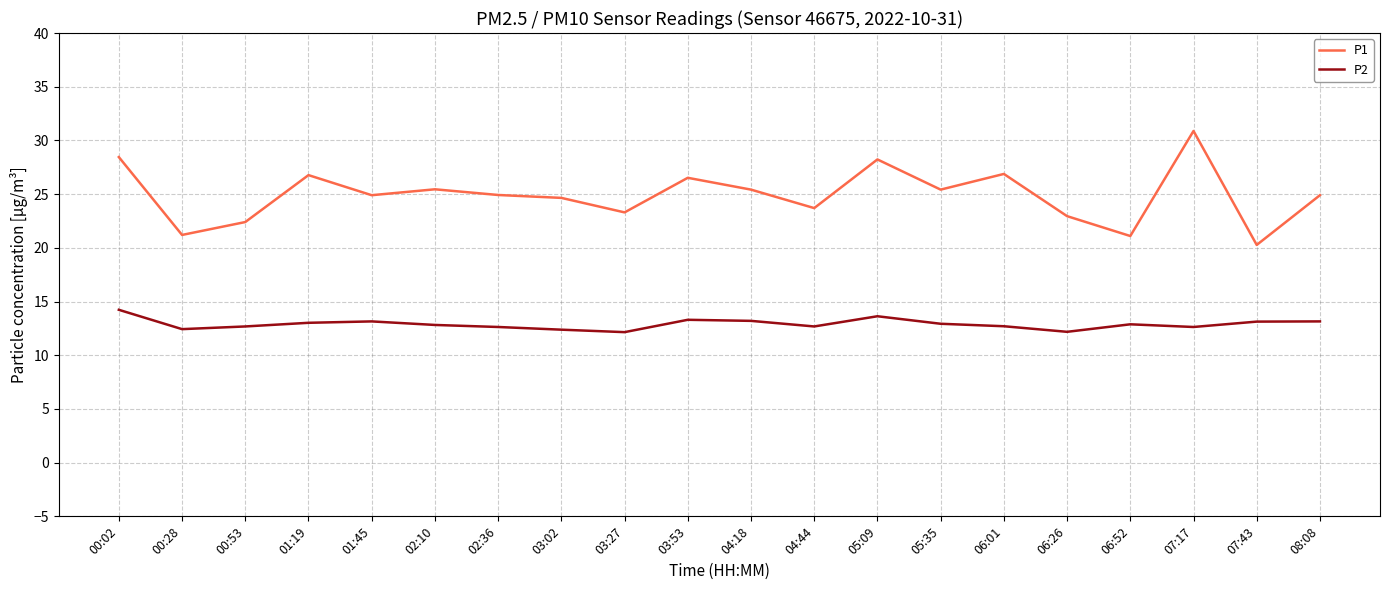

Which series has the widest spread of values?

P1